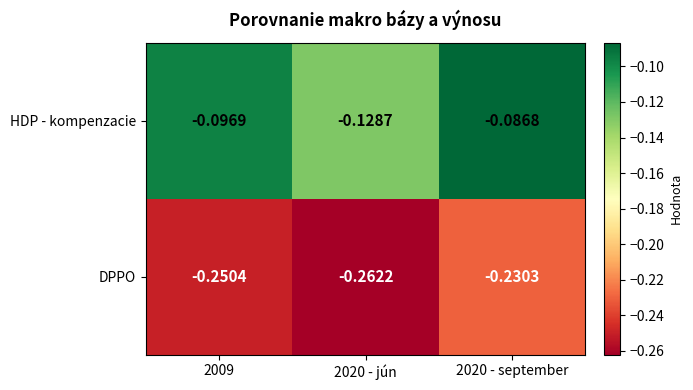

At which category is the sum across all series the highest?

2020 - september